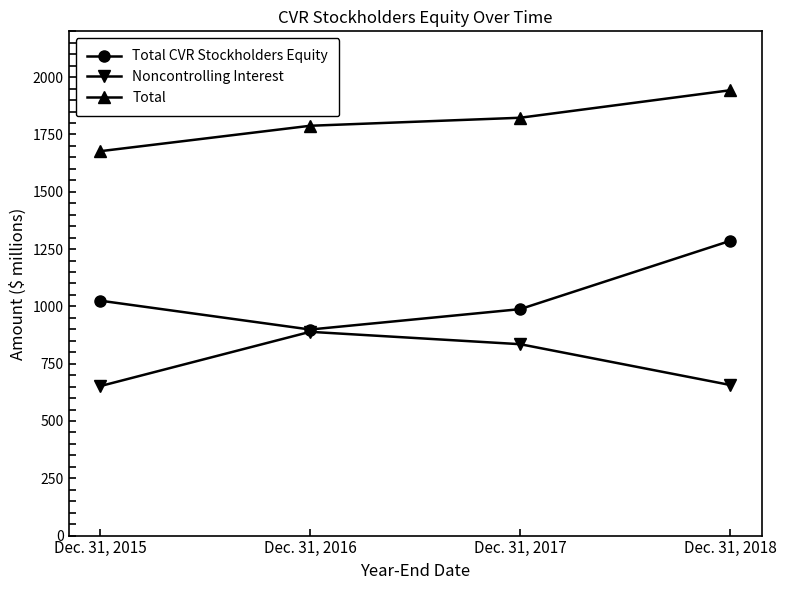

Does the chart display data point markers on the line(s)?

Yes